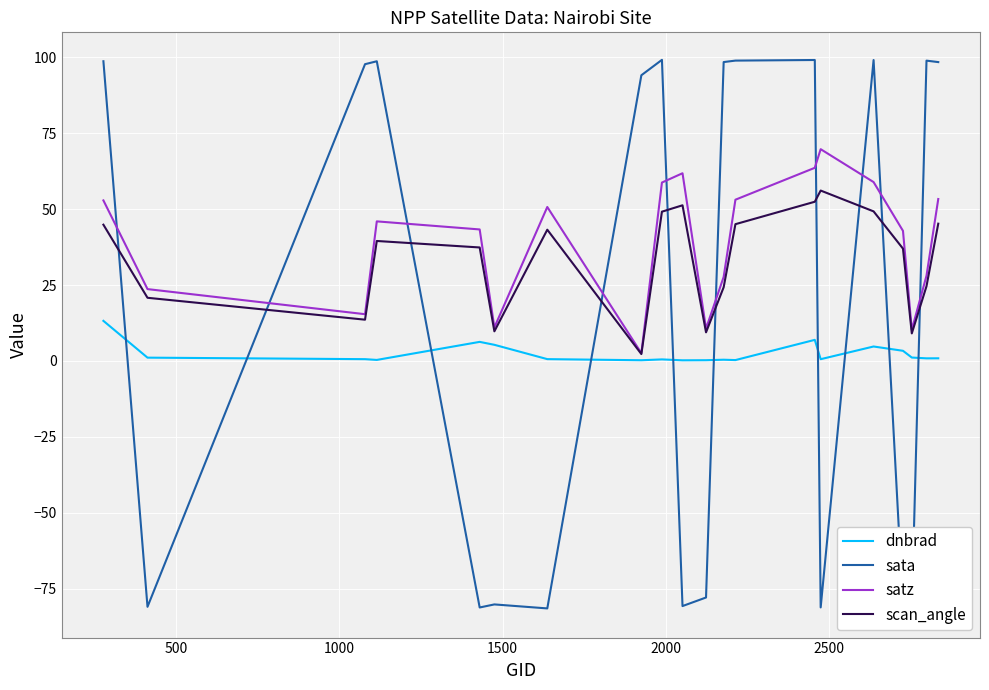

True or false: dnbrad has more than 2 points higher than both neighbors.

True